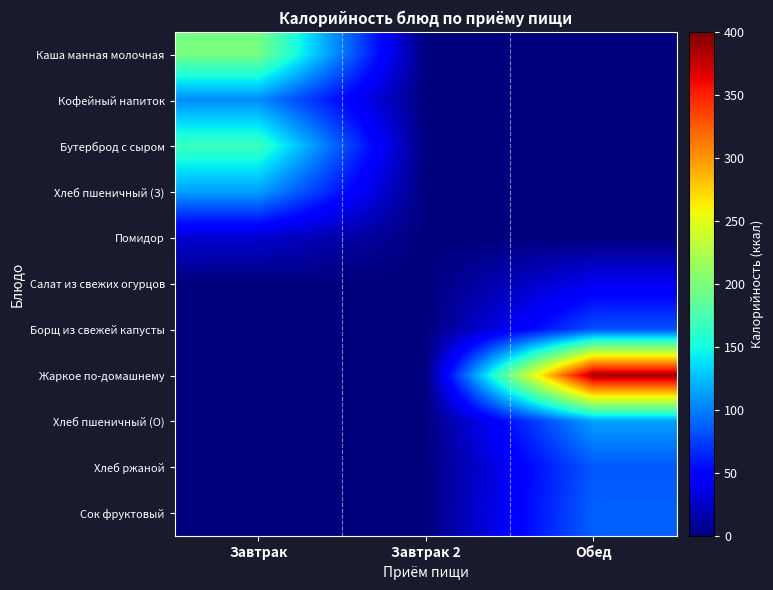

Which series has the largest range (max minus min)?

Жаркое по-домашнему